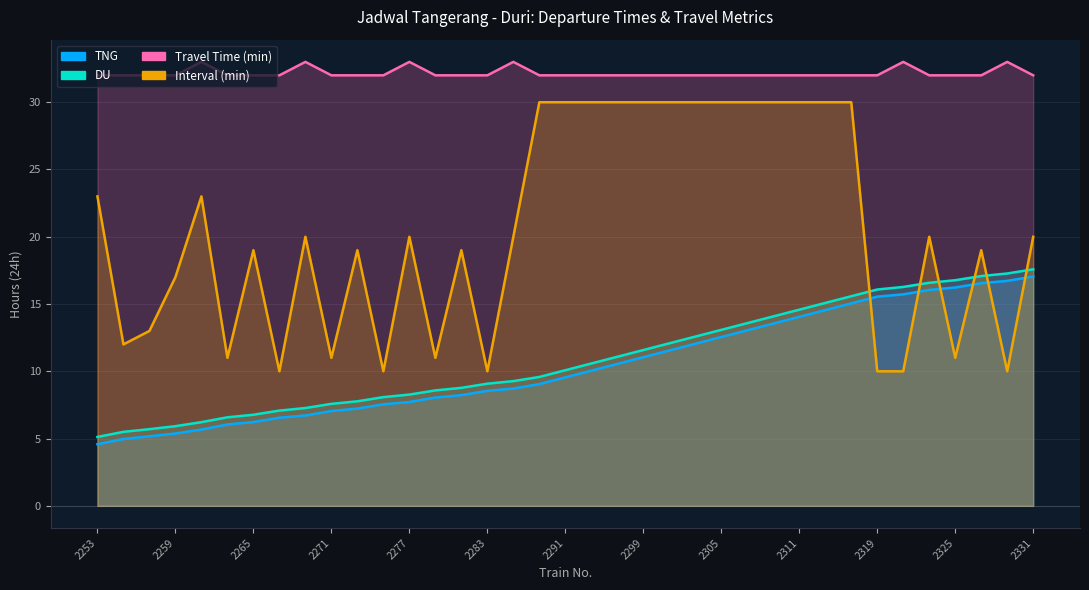

True or false: TNG has more than 2 points higher than both neighbors.

False